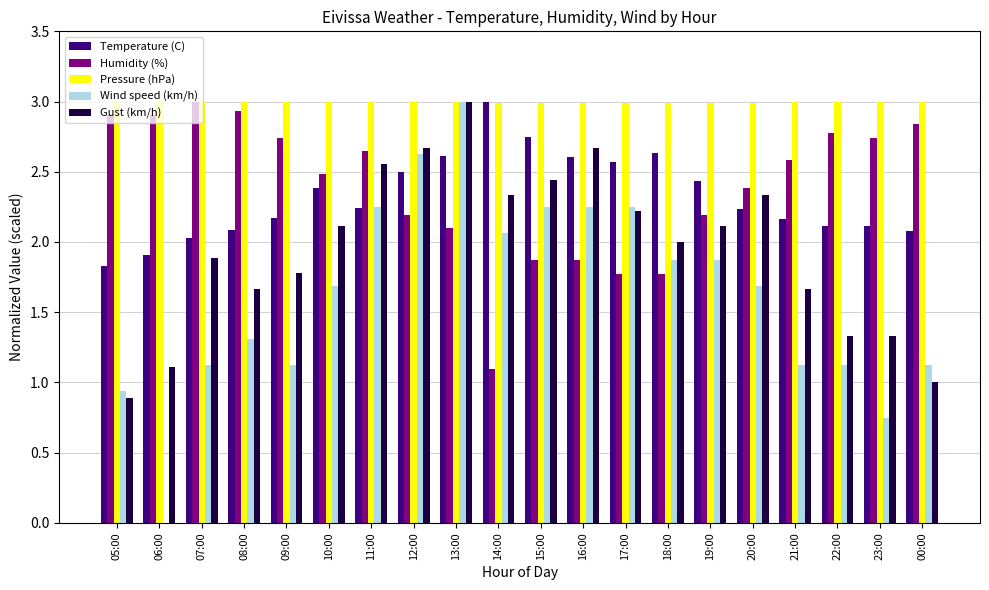

How many categories are shown in the chart?

20